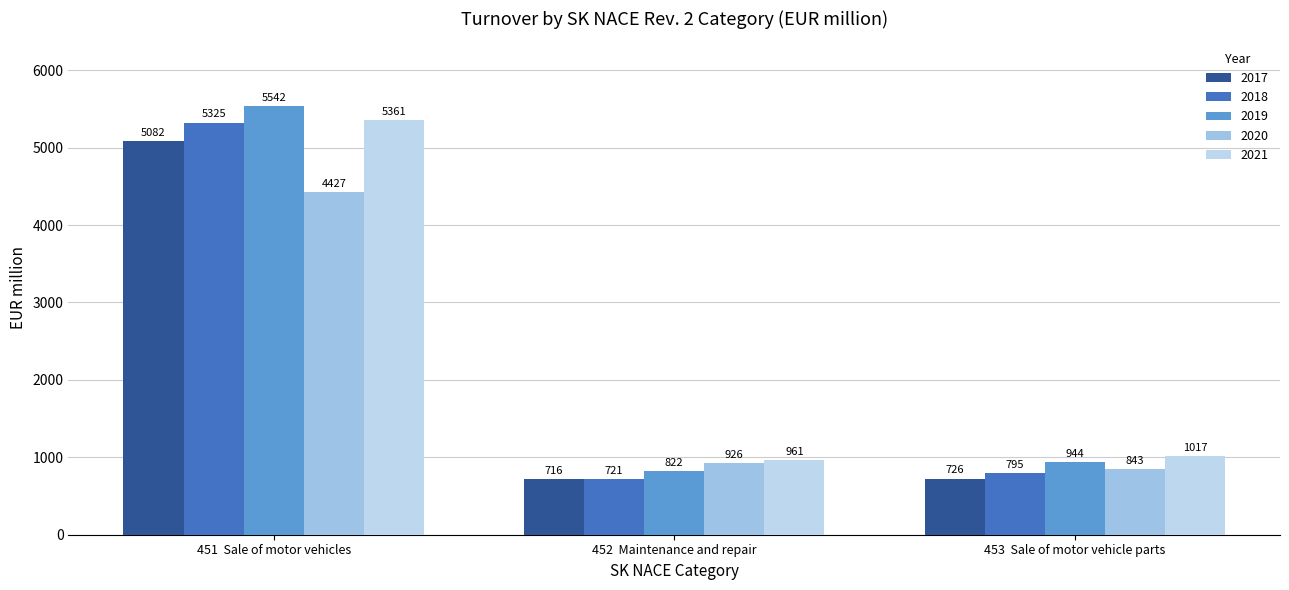

The value of 2019 at 452  Maintenance and repair is 515. True or false?

False